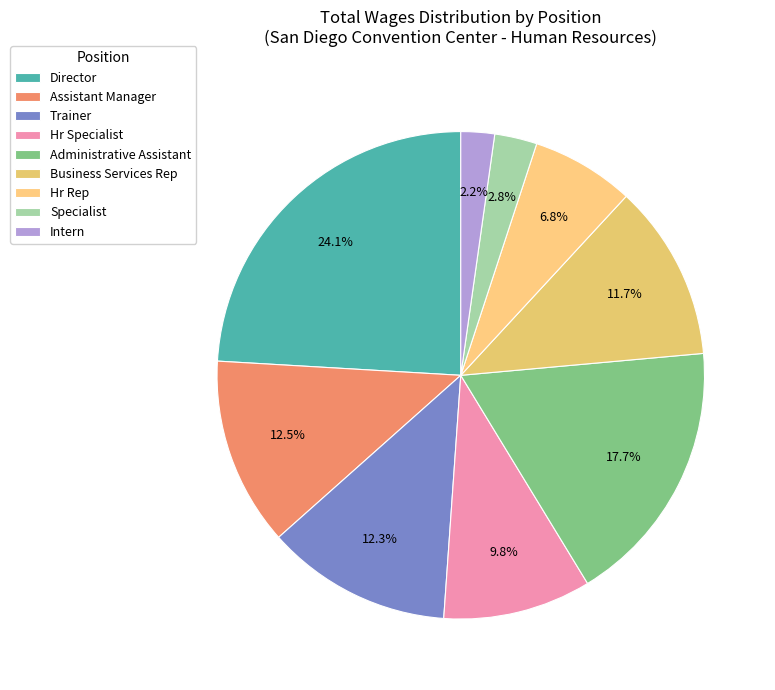

Count the number of slices in the pie.

9